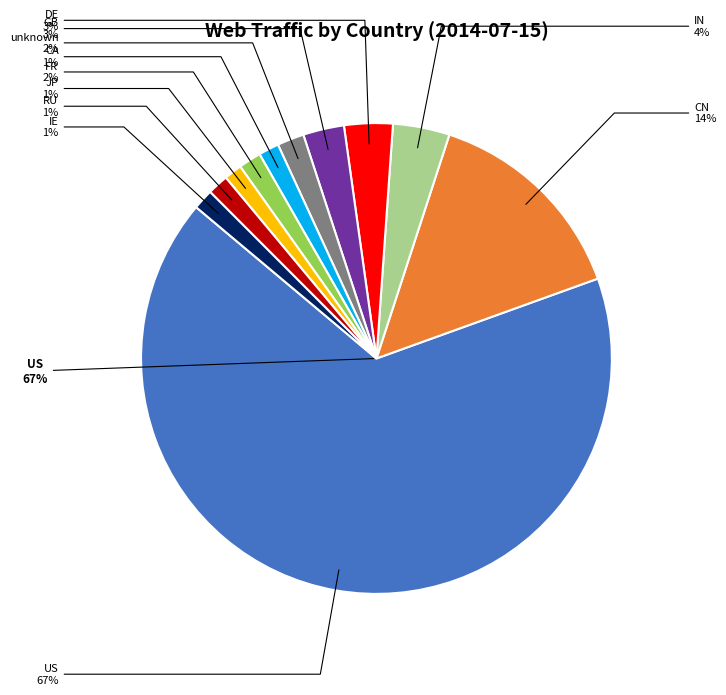

How much of the chart is everything except CN?

85.5%